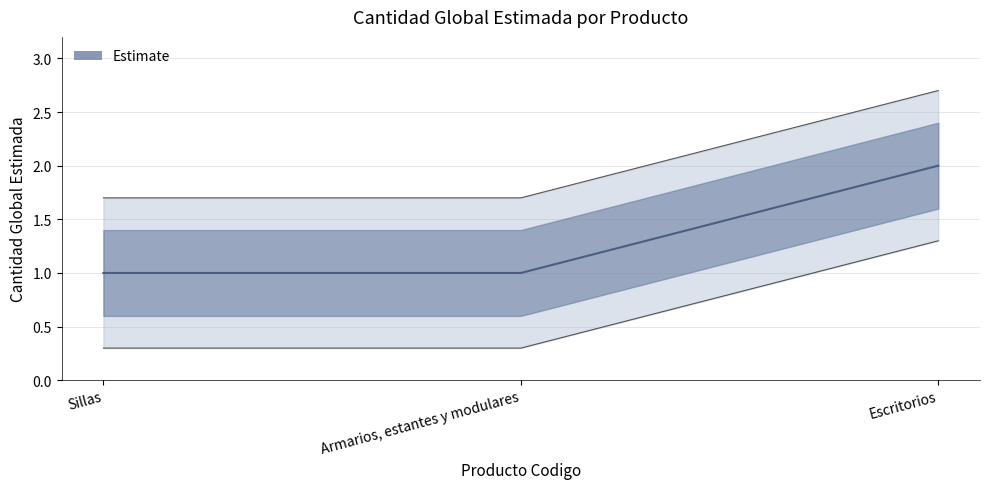

What is the smallest value displayed?

1